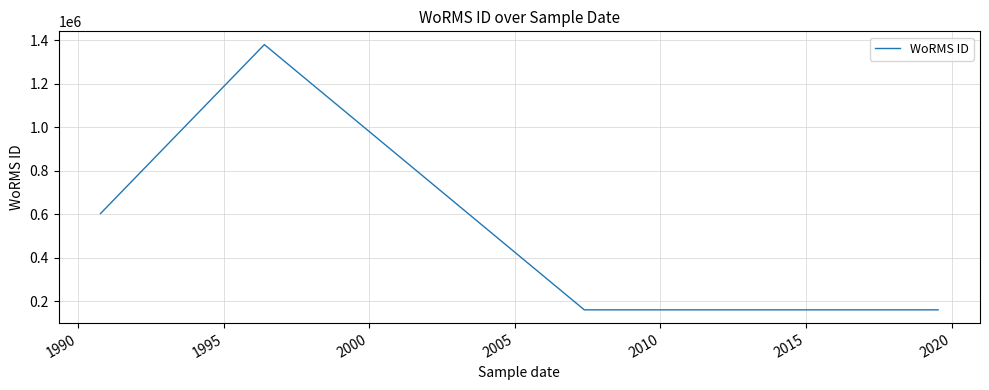

What is the difference between the maximum and minimum values?

1219826